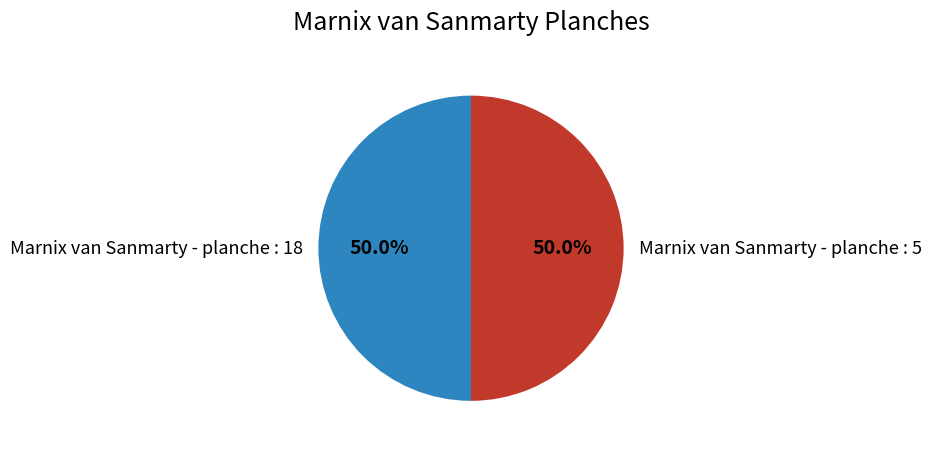

How many segments does this pie chart have?

2